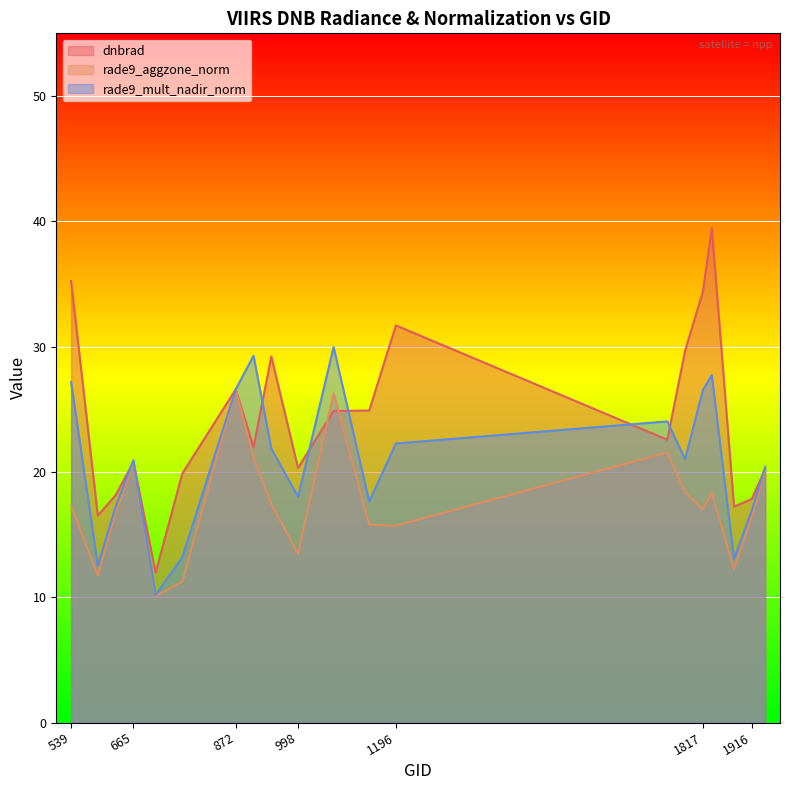

How many lines are shown in the chart?

3